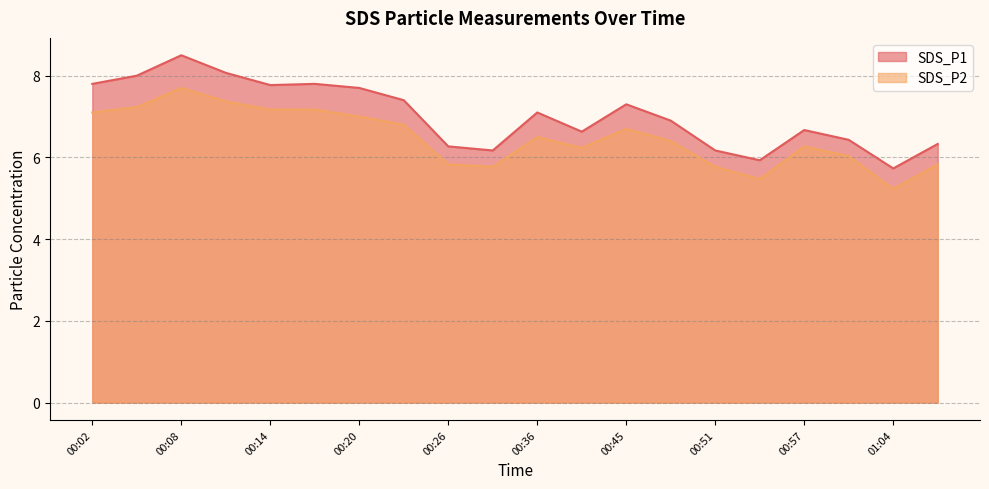

The value of SDS_P1 at 00:08 is 11.4. True or false?

False